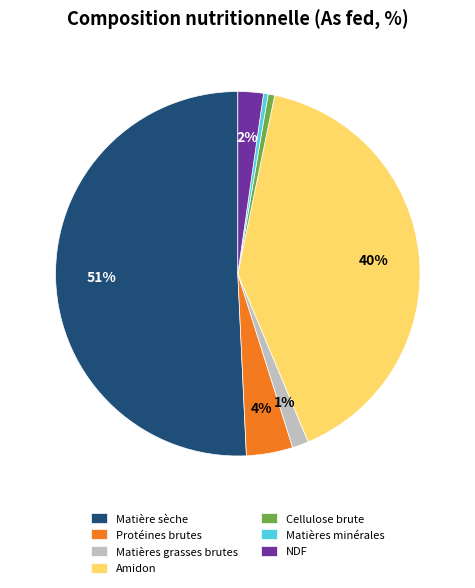

How many segments does this pie chart have?

7